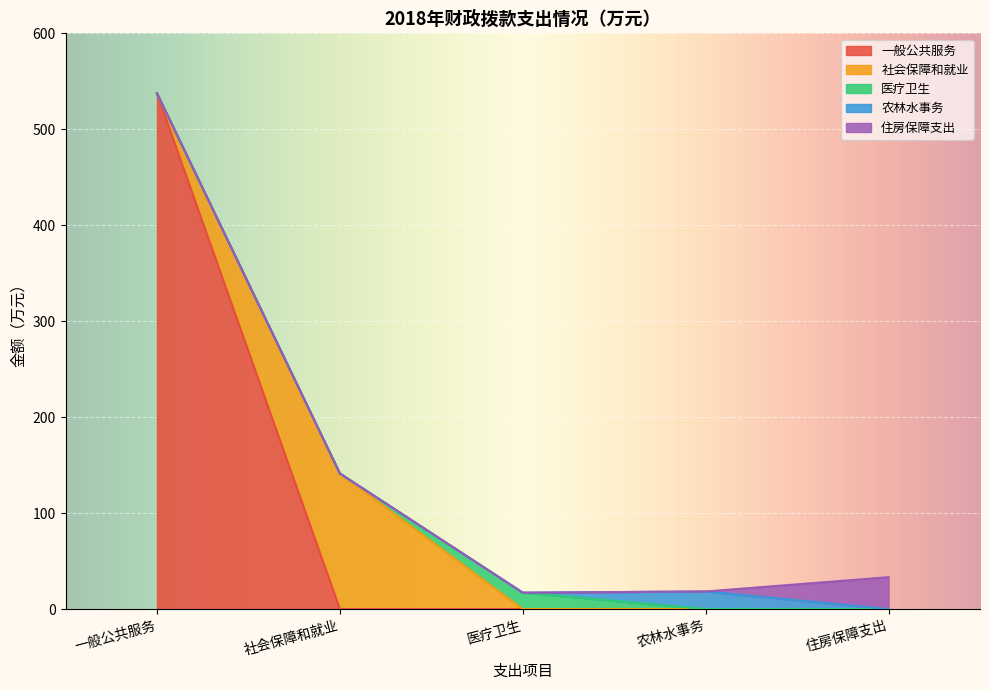

What is the maximum value for 一般公共服务?

537.5